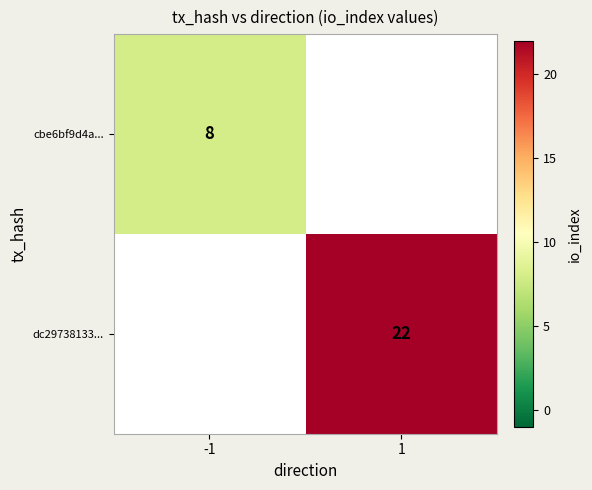

Which category has the highest value across all series?

1